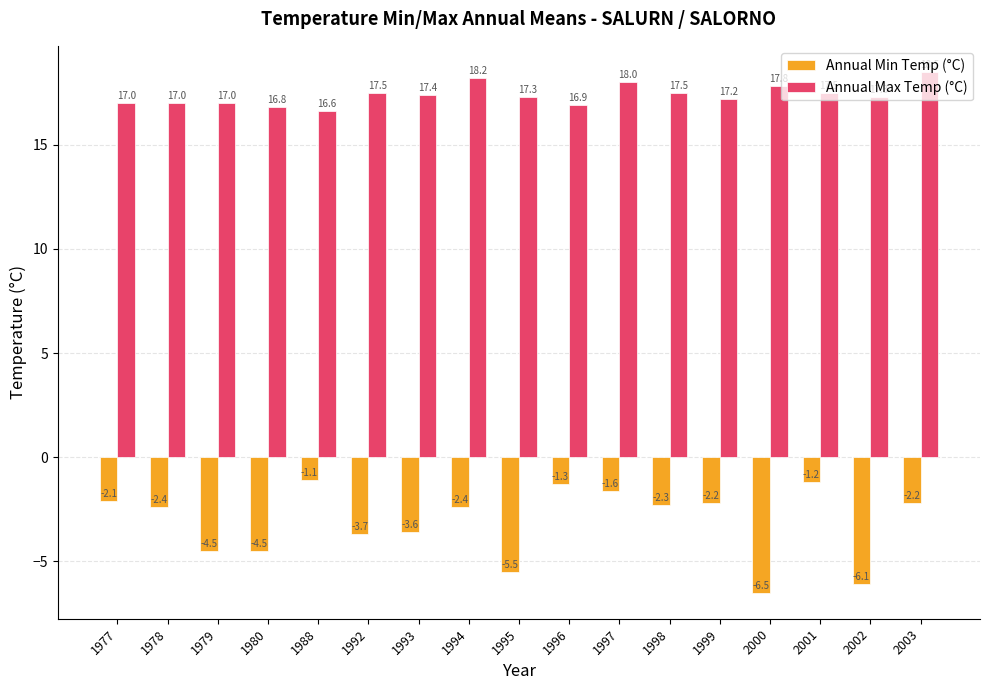

Which series has the largest range (max minus min)?

Annual Min Temp (°C)